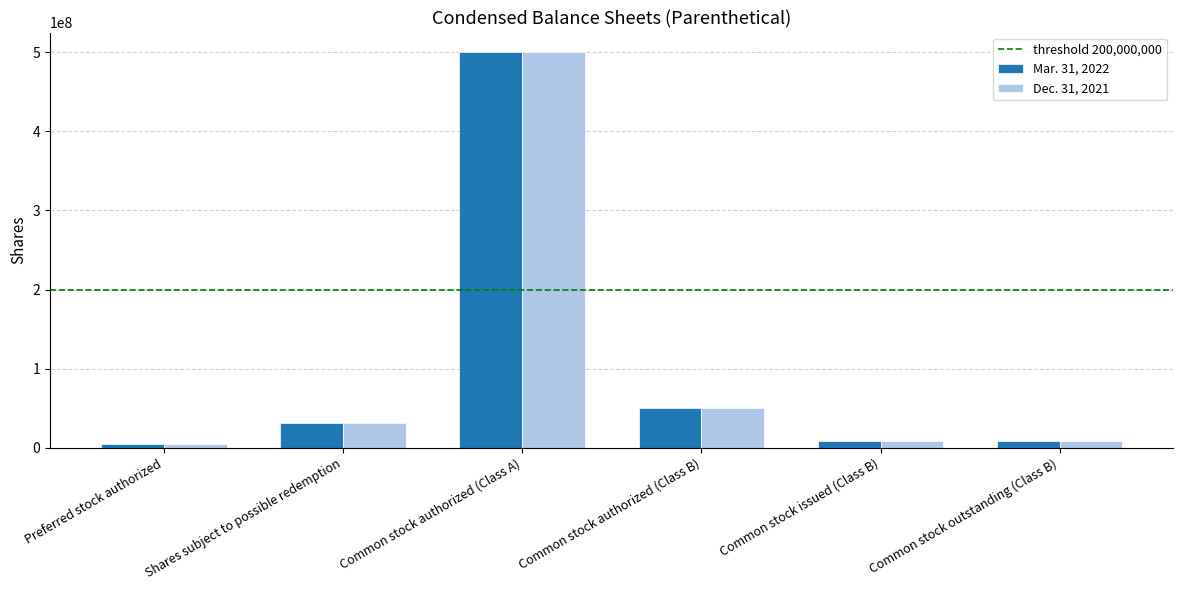

How many bars are there in each group?

2